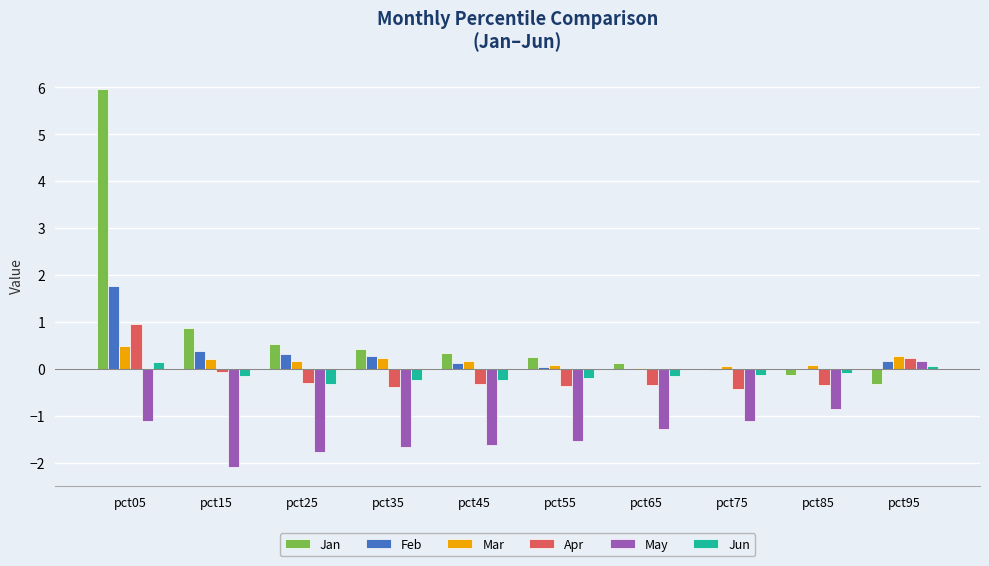

What is the greatest value displayed?

6.0